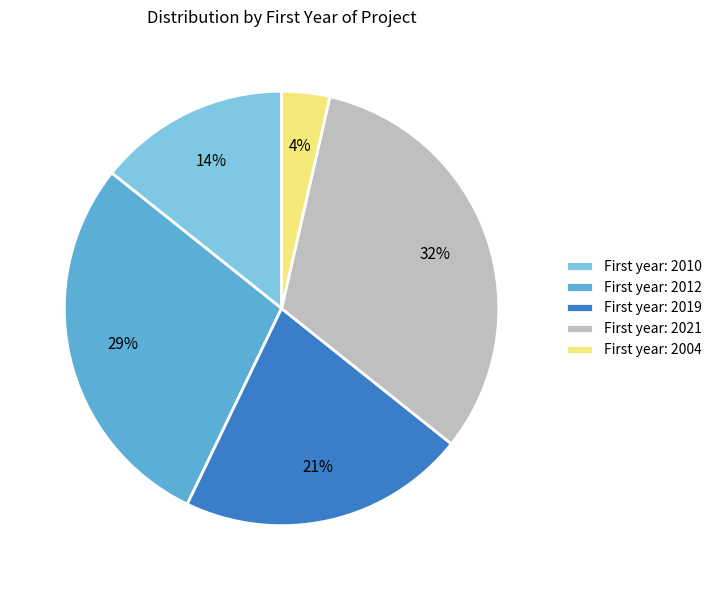

What is the largest slice in the pie chart?

First year: 2021